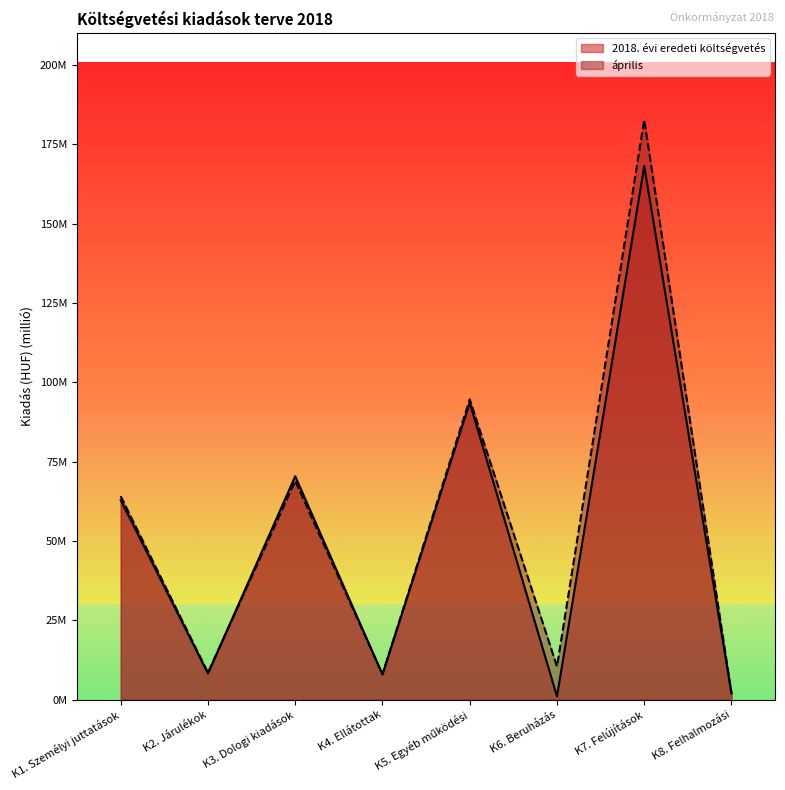

True or false: április has more than 2 points higher than both neighbors.

True